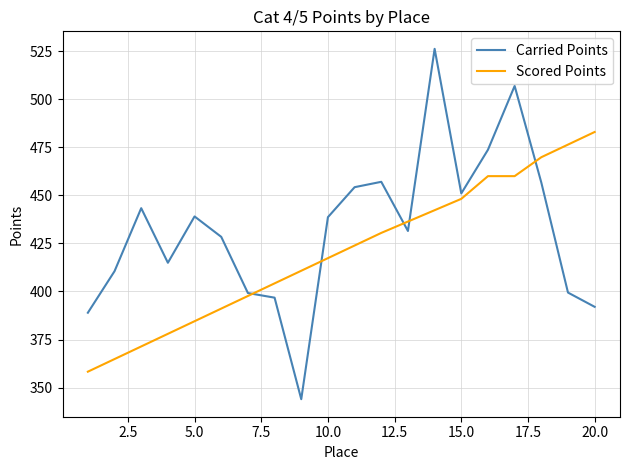

Rank the series by their average value, from highest to lowest.

Carried Points, Scored Points